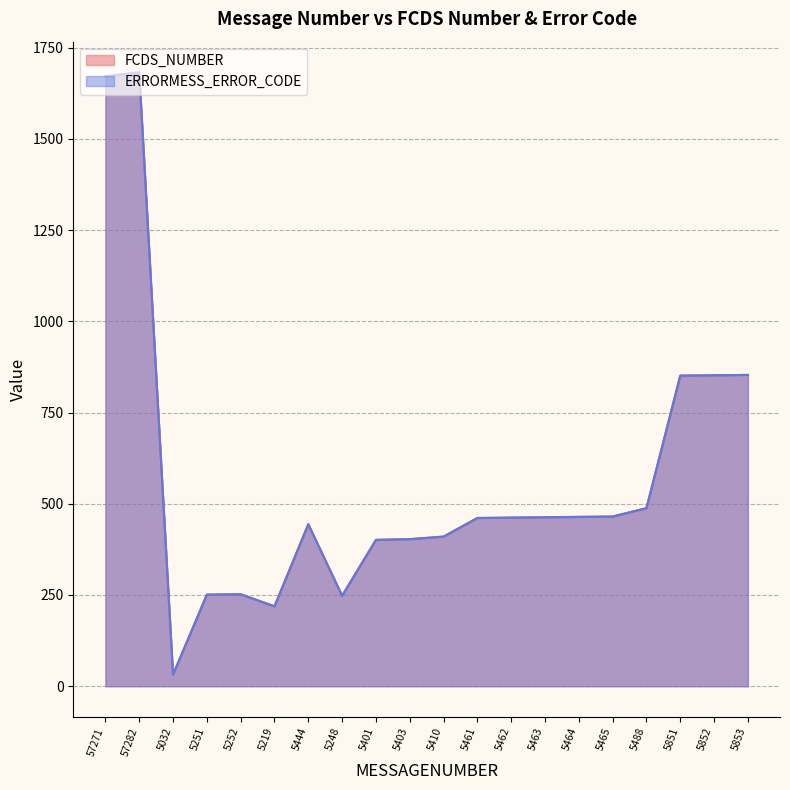

True or false: ERRORMESS_ERROR_CODE has more than 1 points higher than both neighbors.

True